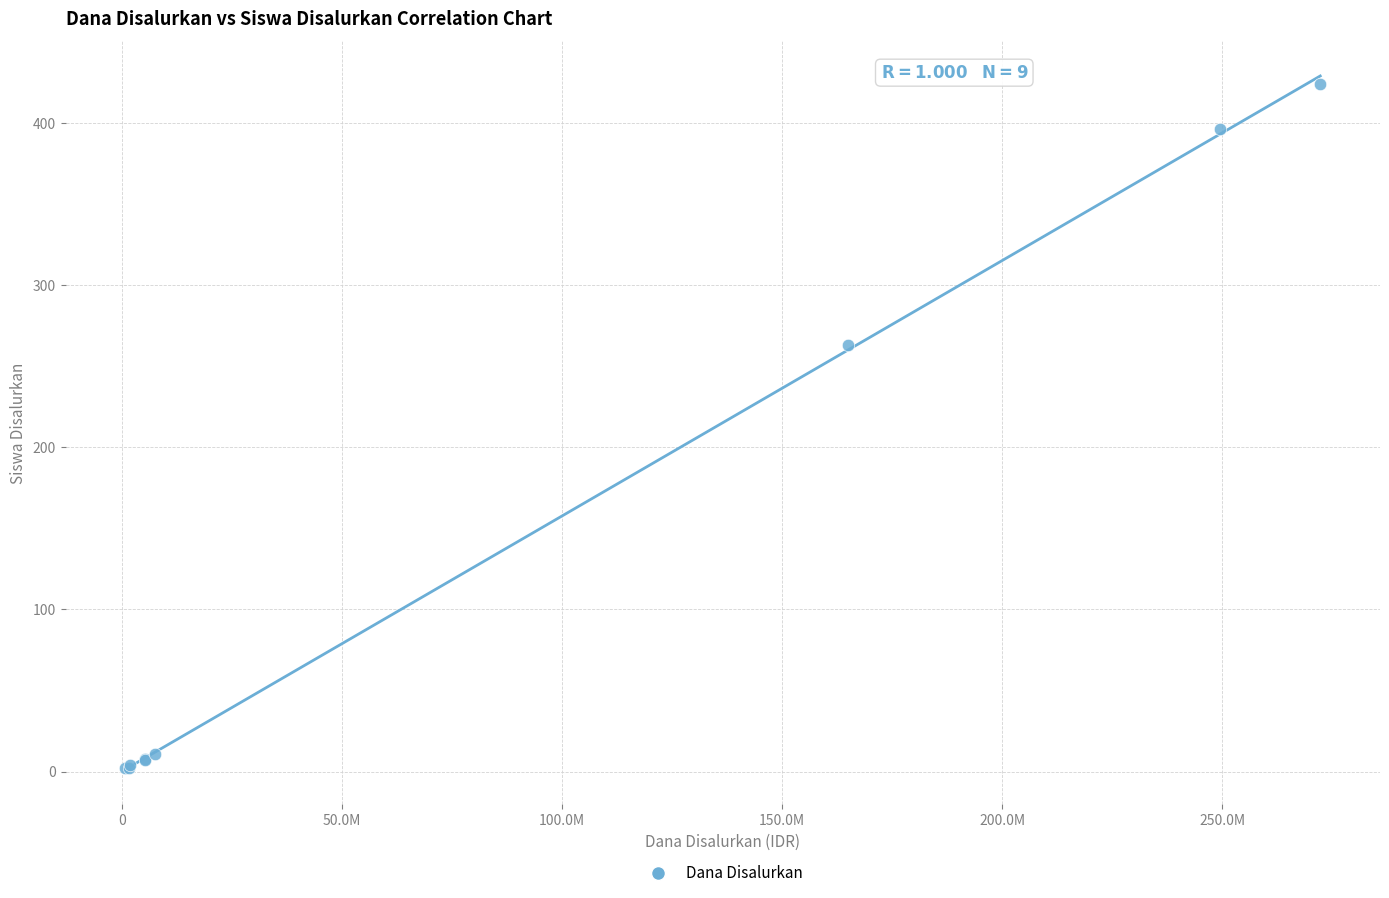

What Y value in the scatter plot is closest to 213?

263